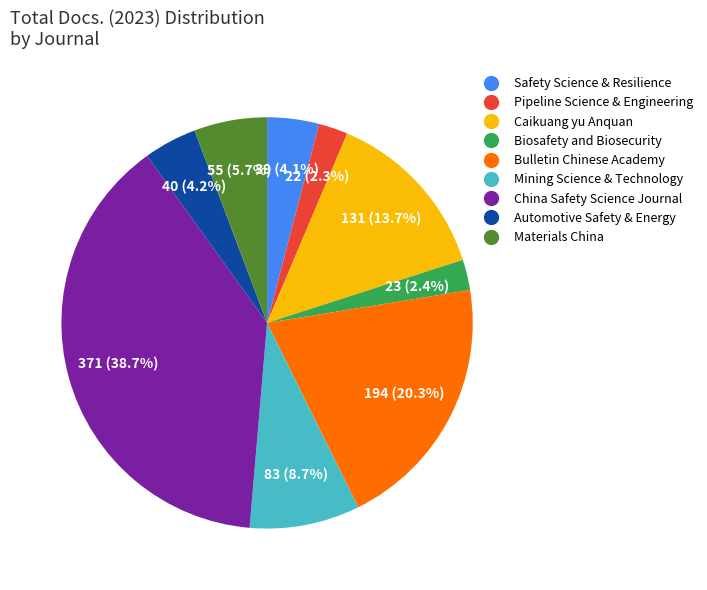

Is there a majority slice in this chart?

No